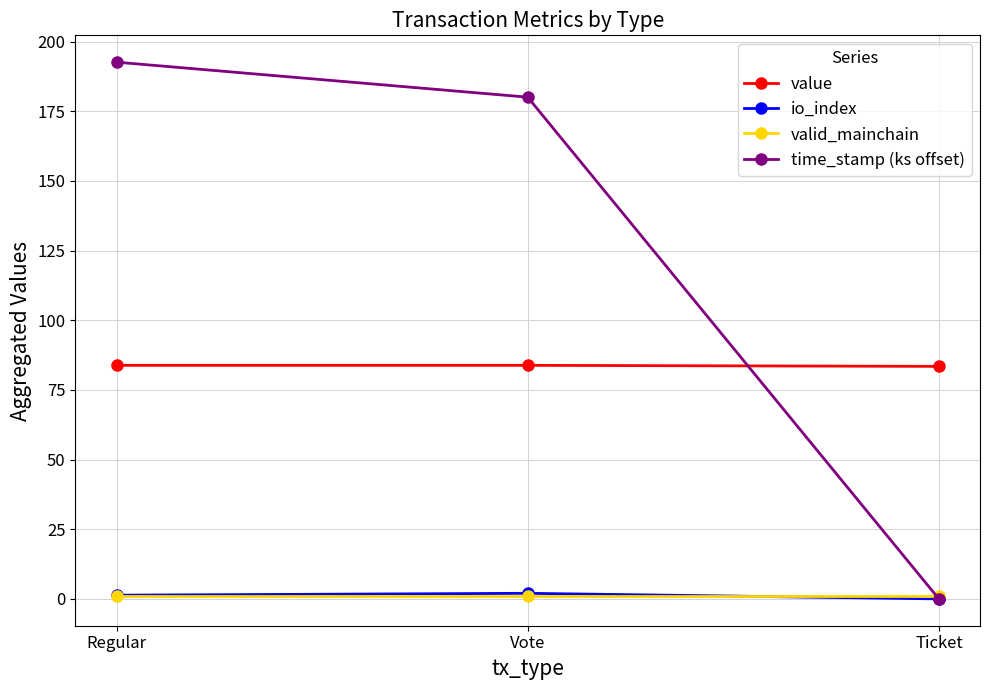

Is the value of value at Vote greater than the value of io_index at Ticket?

Yes